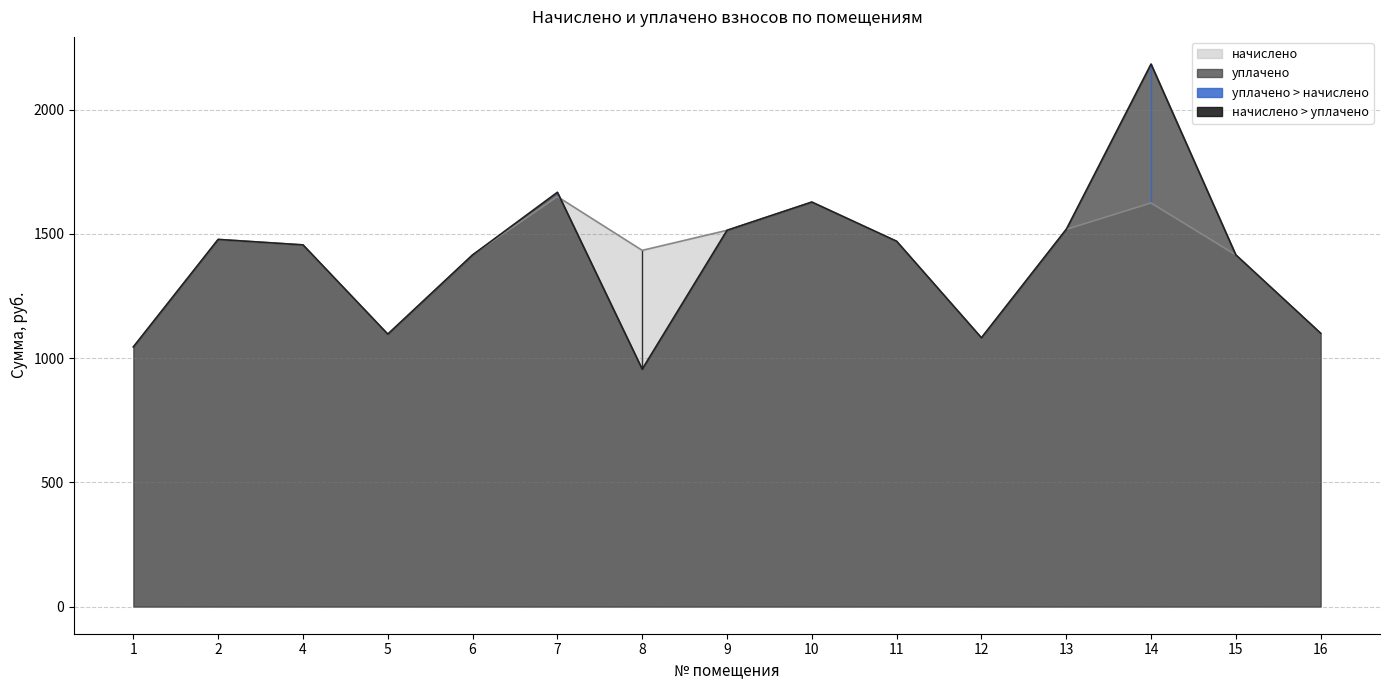

Rank the series by their average value, from lowest to highest.

начислено, уплачено